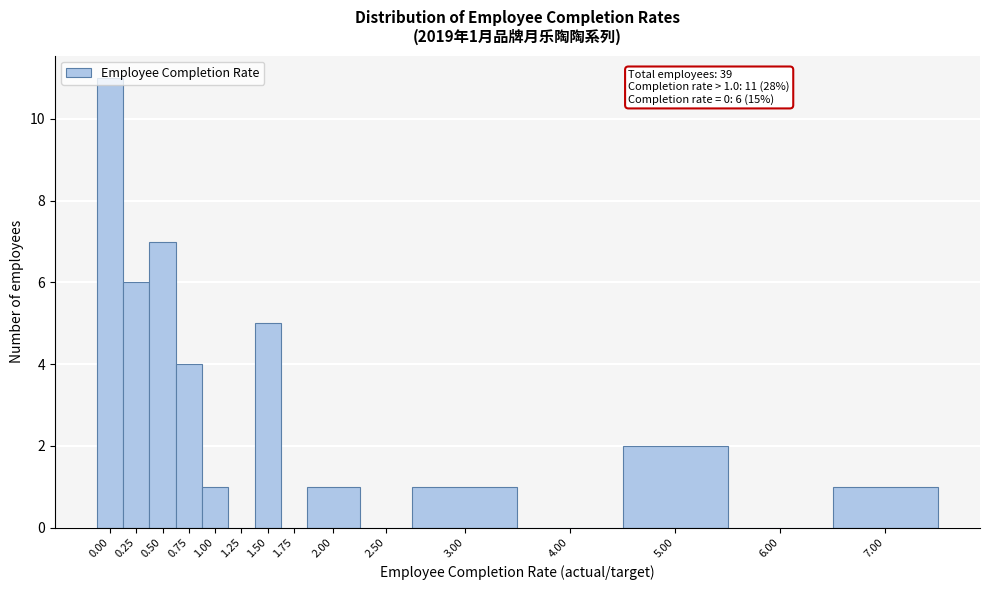

What is the change in value from 1.25 to 3.00?

+1